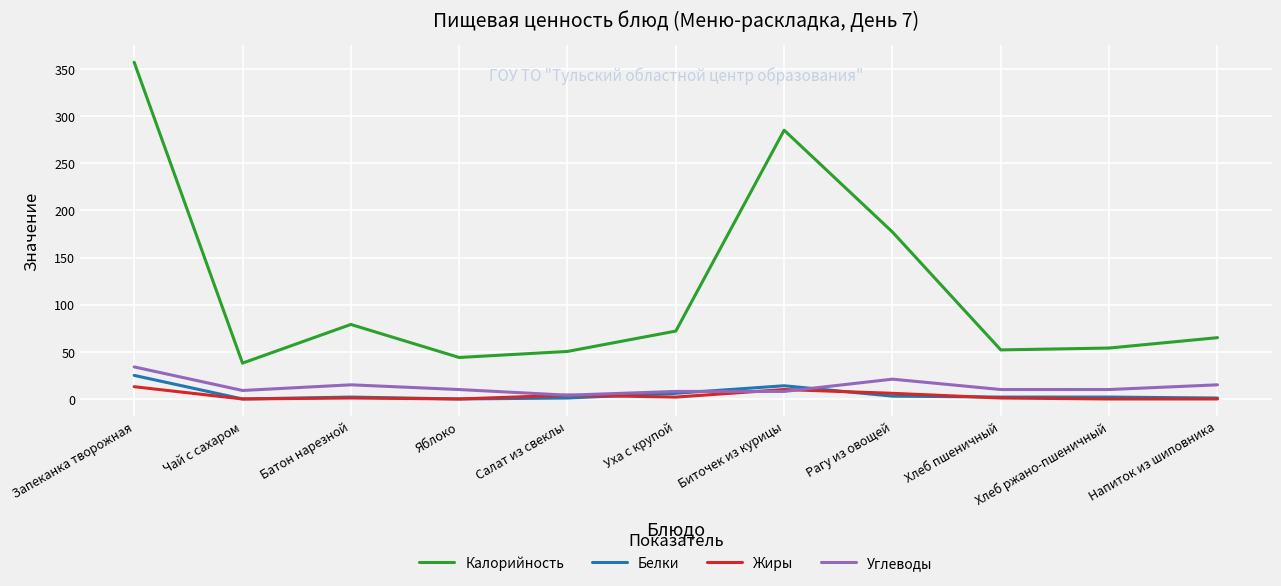

Which category has the highest value in the Калорийность series?

Запеканка творожная